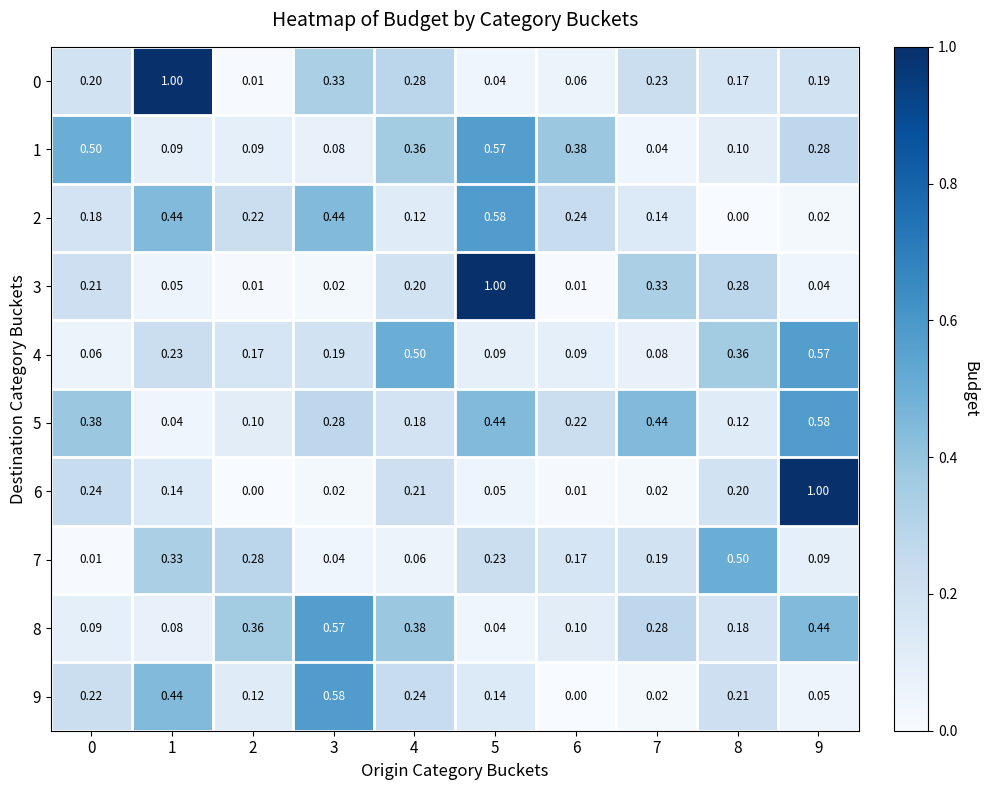

Is the value of 5 at 3 greater than the value of 3 at 6?

Yes